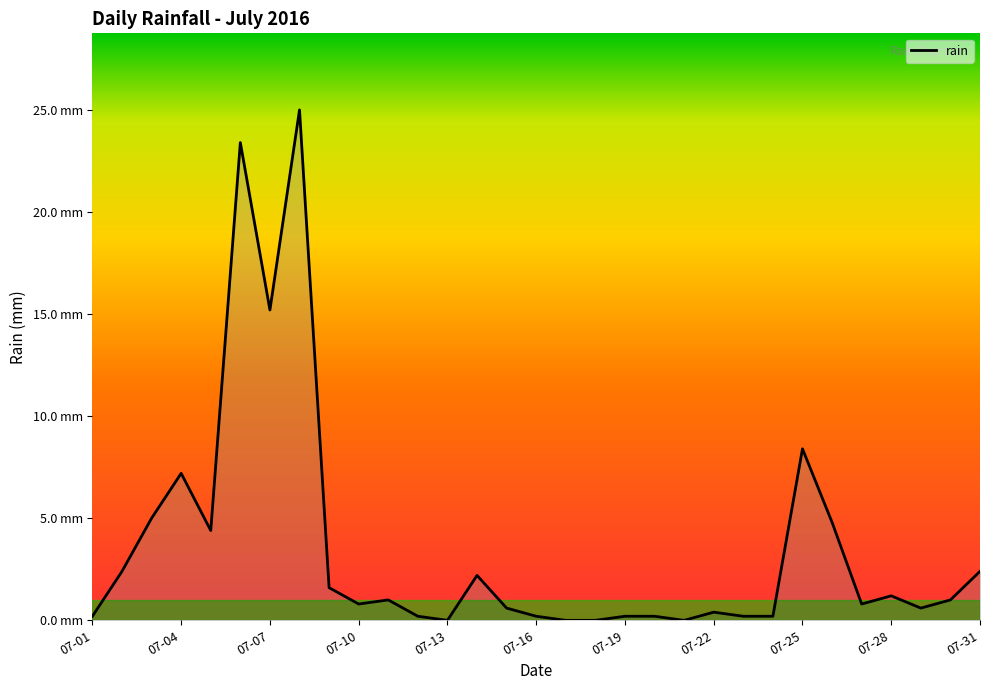

Does the chart have visible grid lines?

No